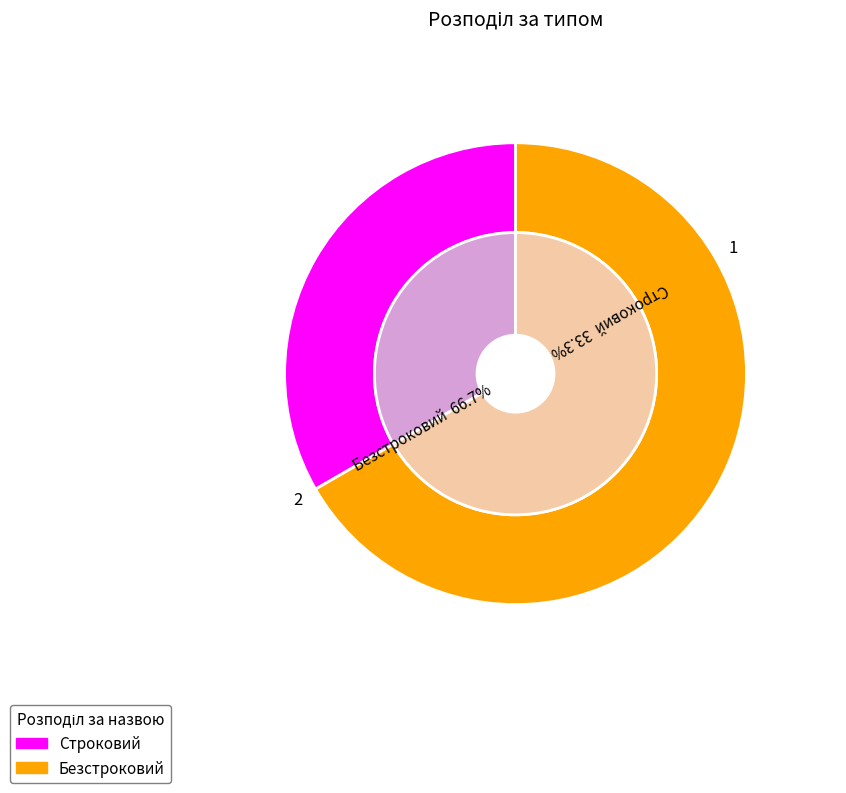

Is the sum of Строковий and Безстроковий greater than half?

Yes